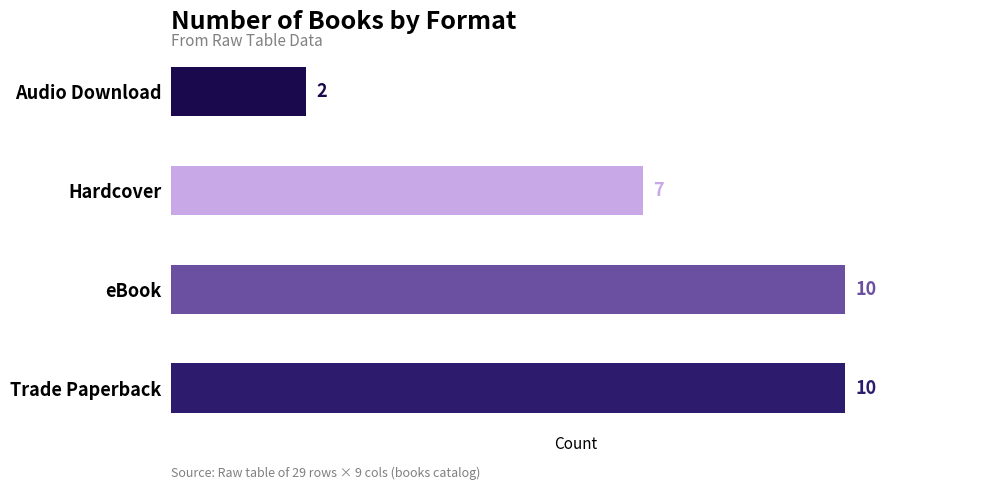

What is the difference between the maximum and second lowest values?

3